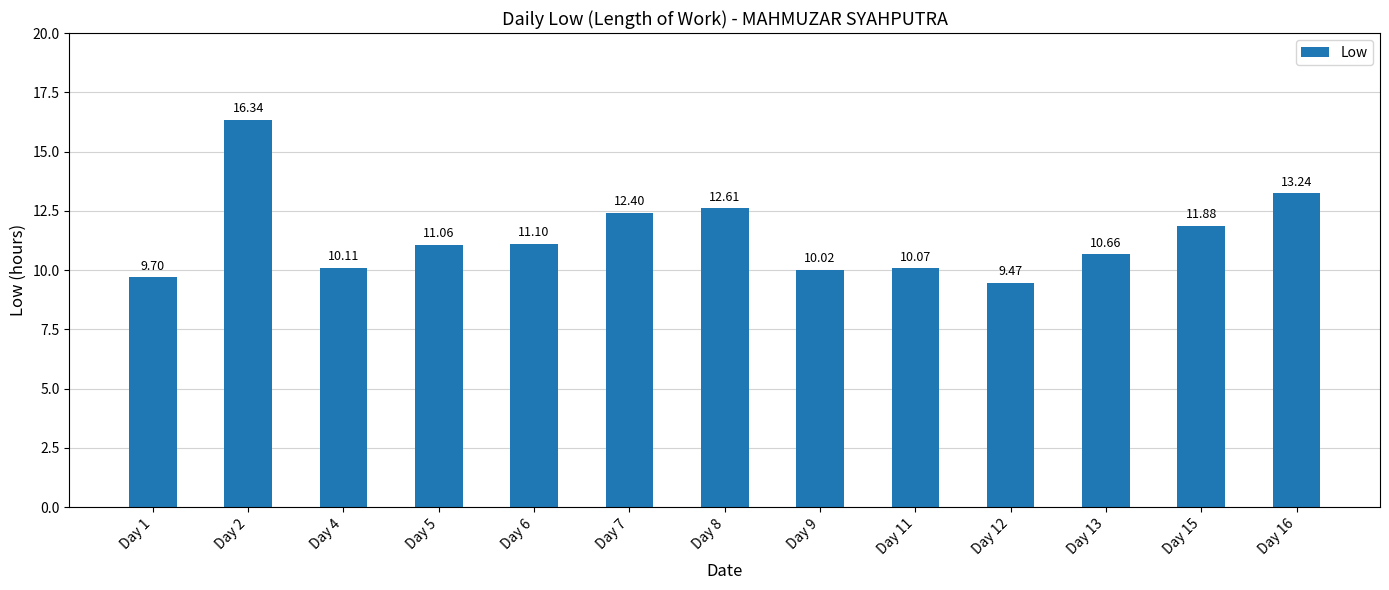

What is the difference between the maximum and minimum values?

6.9